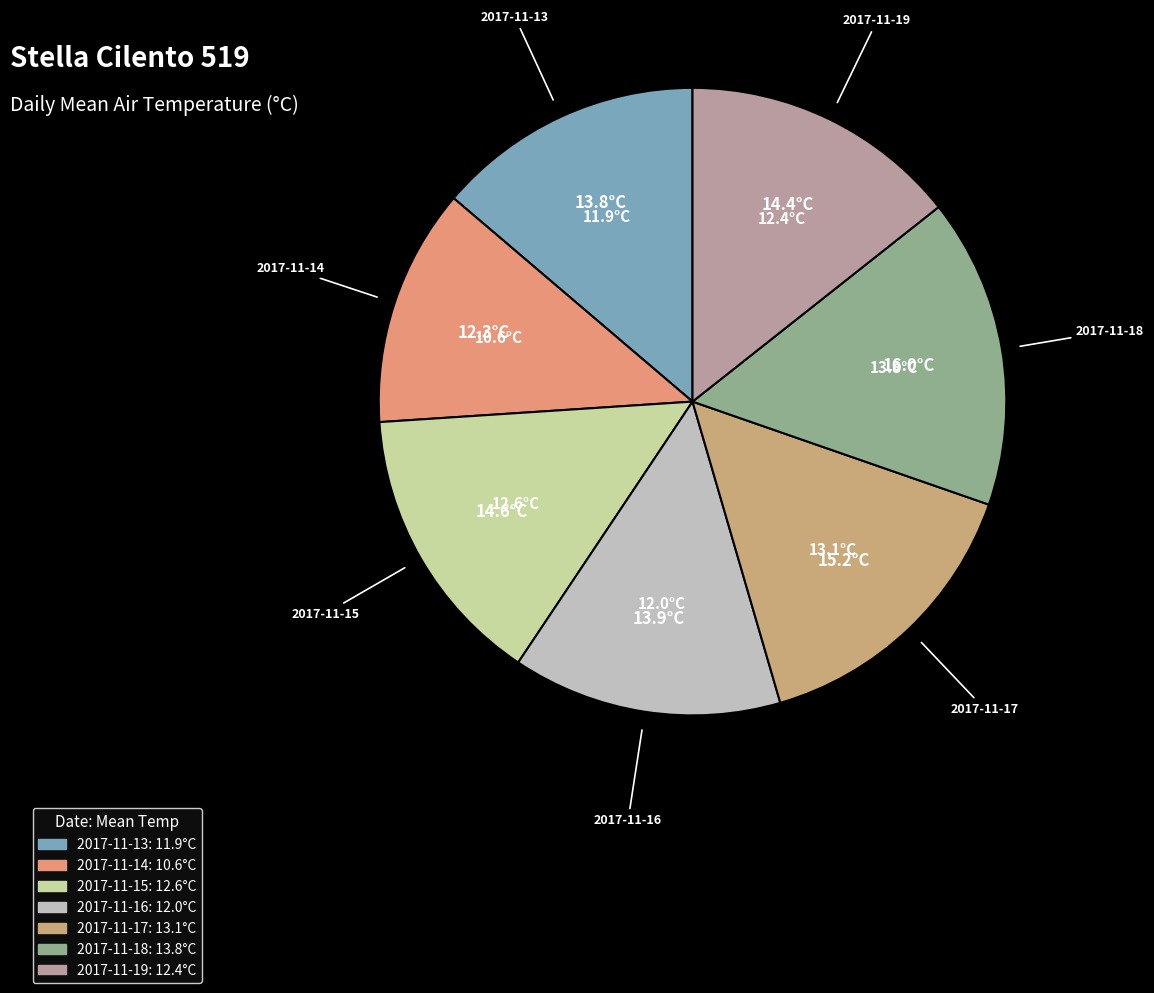

Is 2017-11-15 the majority of the pie?

No